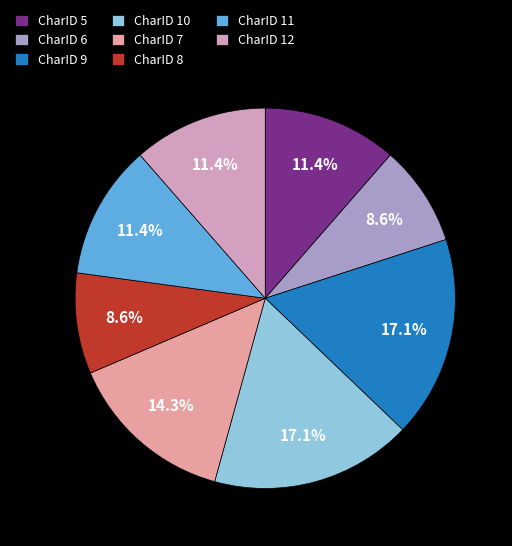

How many slices are in this pie chart?

8